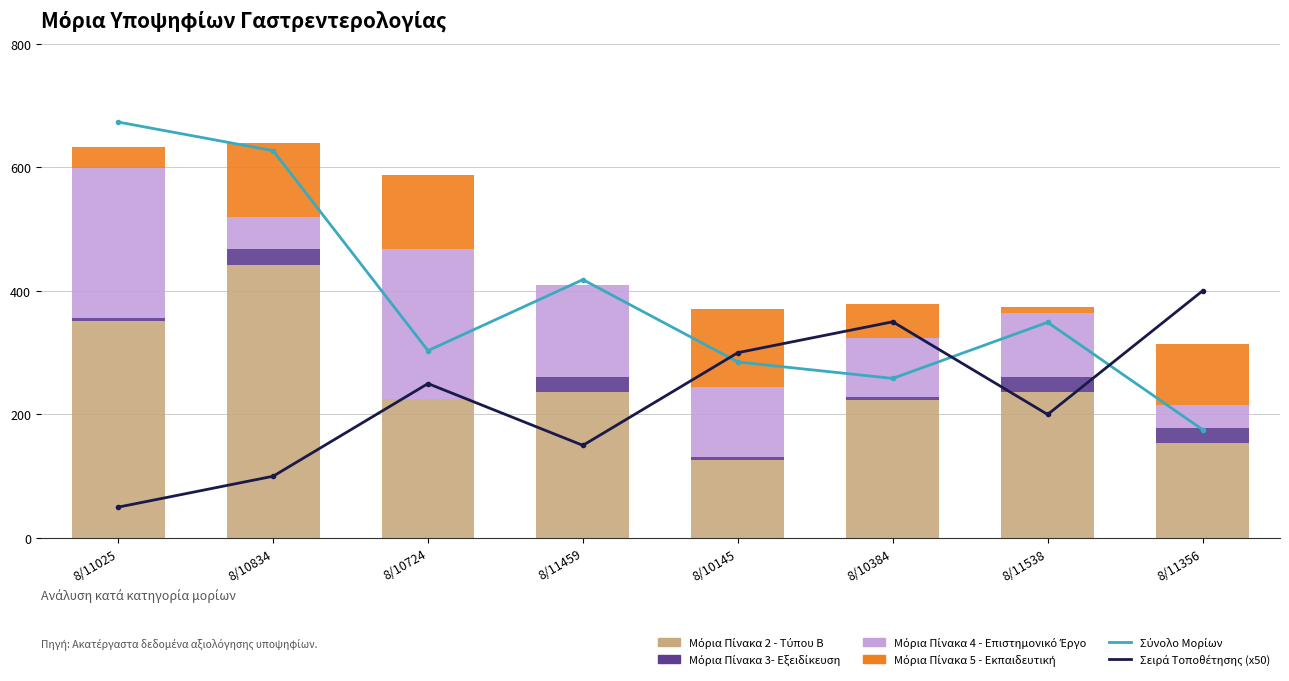

What is the greatest value displayed?

673.3